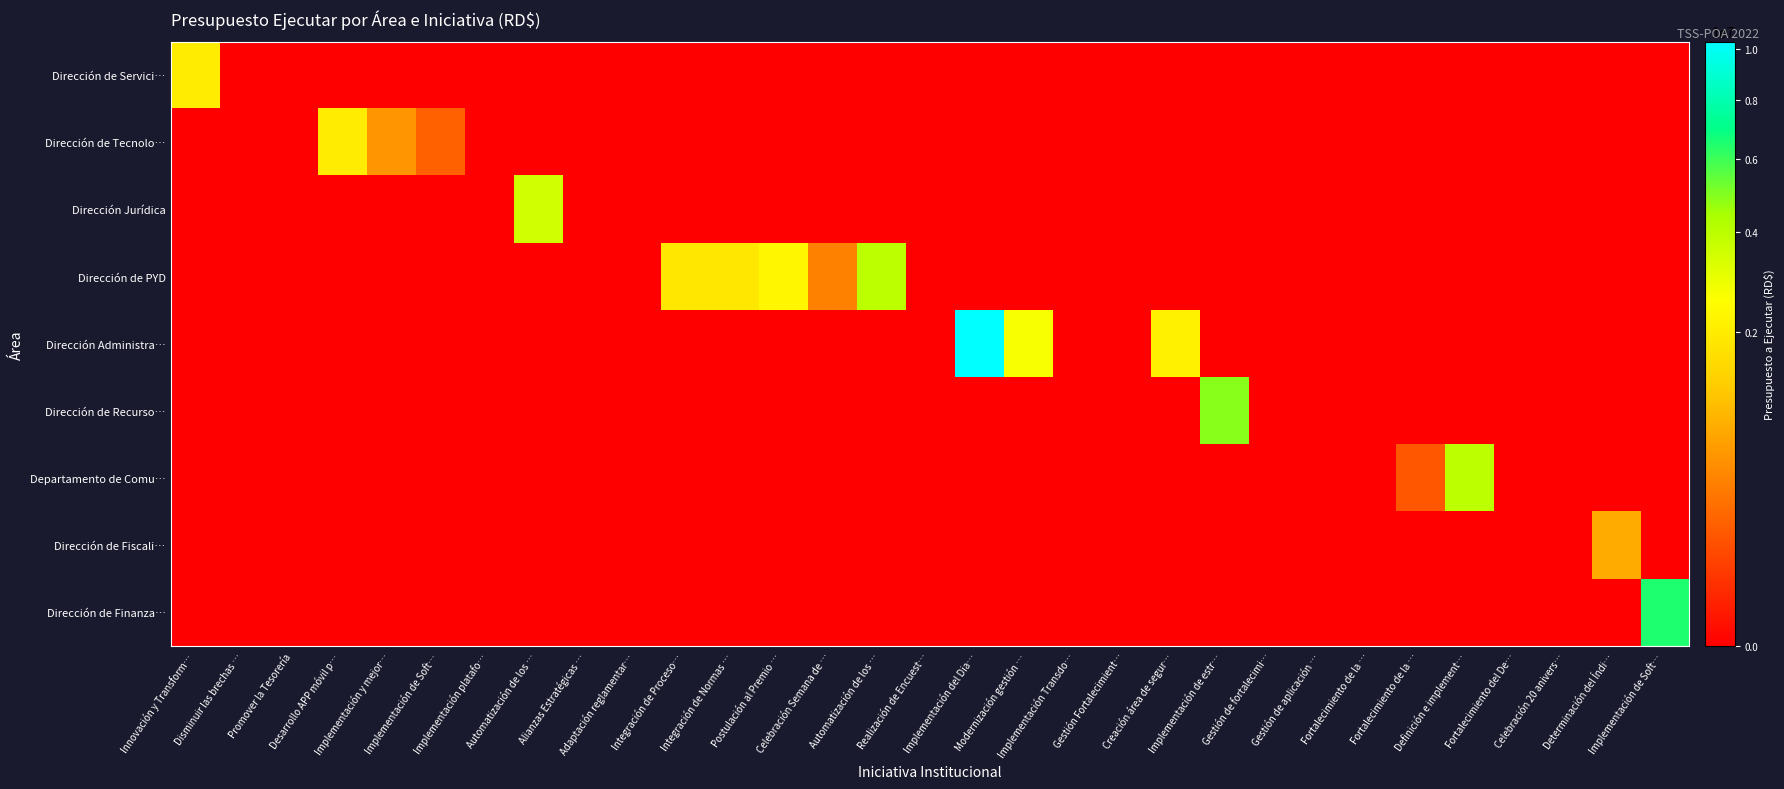

List the labels in order of Dirección Jurídica value, smallest first.

Innovación y Transform…, Disminuir las brechas …, Promover la Tesorería, Desarrollo APP móvil p…, Implementación y mejor…, Implementación de Soft…, Implementación platafo…, Alianzas Estratégicas …, Adaptación reglamentar…, Integración de Proceso…, Integración de Normas …, Postulación al Premio …, Celebración Semana de …, Automatización de los …, Realización de Encuest…, Implementación del Dia…, Modernización gestión …, Implementación Transdo…, Gestión Fortalecimient…, Creación área de segur…, Implementación de estr…, Gestión de fortalecimi…, Gestión de aplicación …, Fortalecimiento de la …, Fortalecimiento de la …, Definición e implement…, Fortalecimiento del De…, Celebración 20 anivers…, Determinación del Índi…, Implementación de Soft…, Automatización de los …